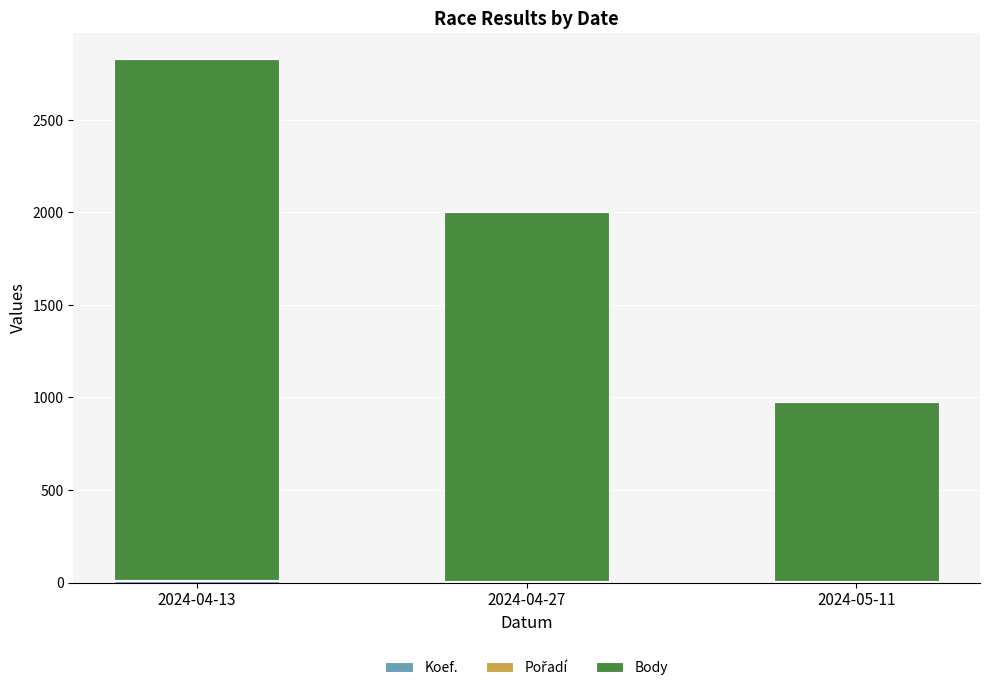

At which category is the sum across all series the highest?

2024-04-13